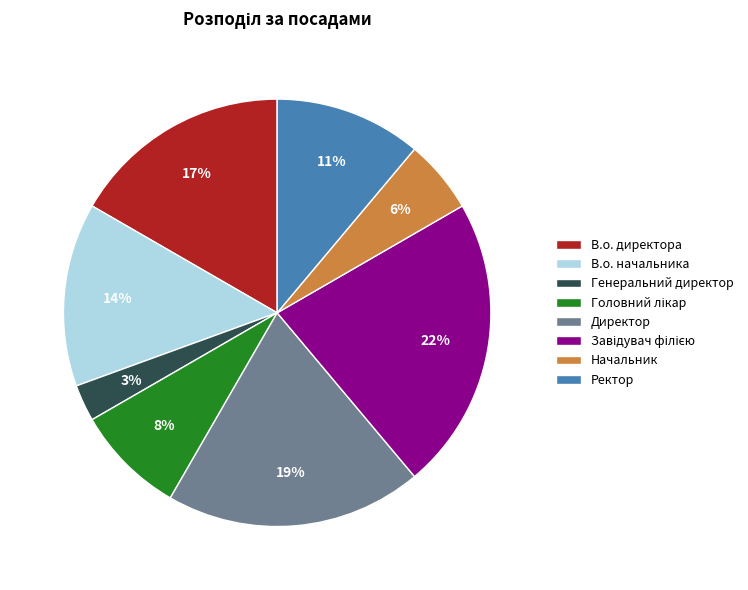

To the nearest percent, what is the difference between the largest and smallest slice percentages?

19%